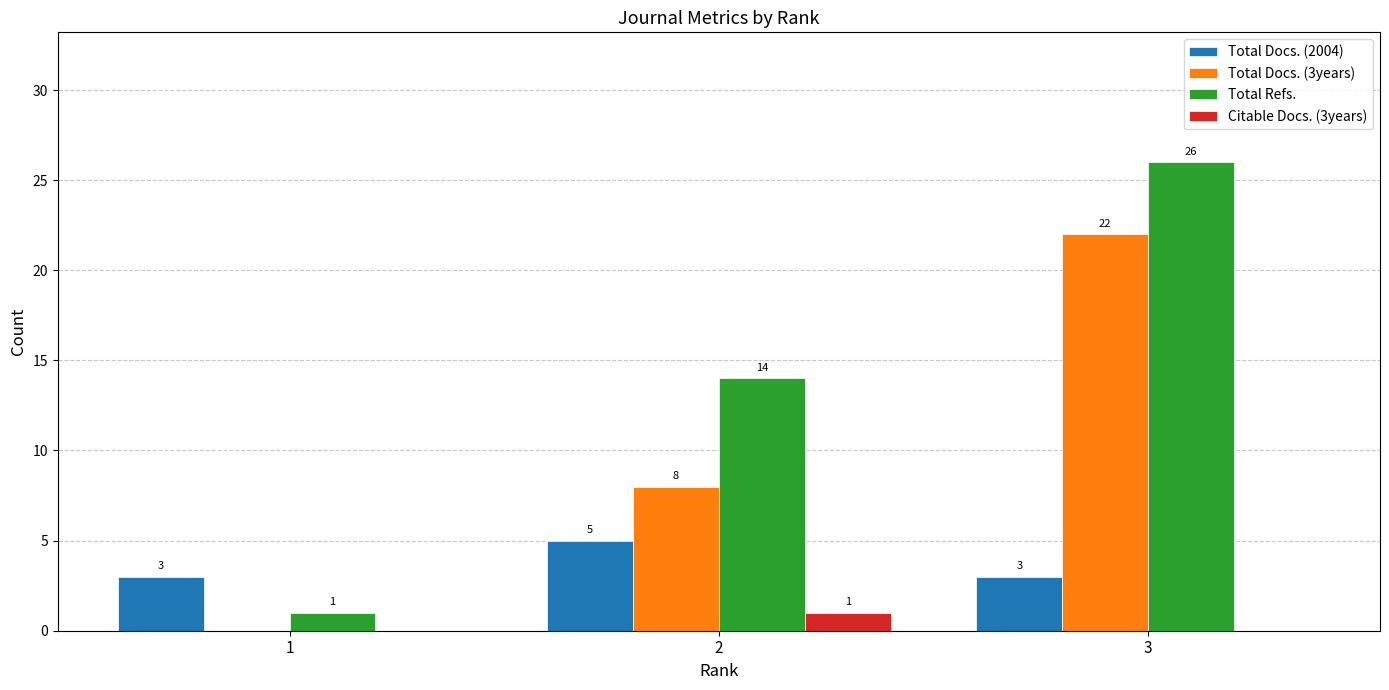

What is the sum of all Total Docs. (3years) values?

30